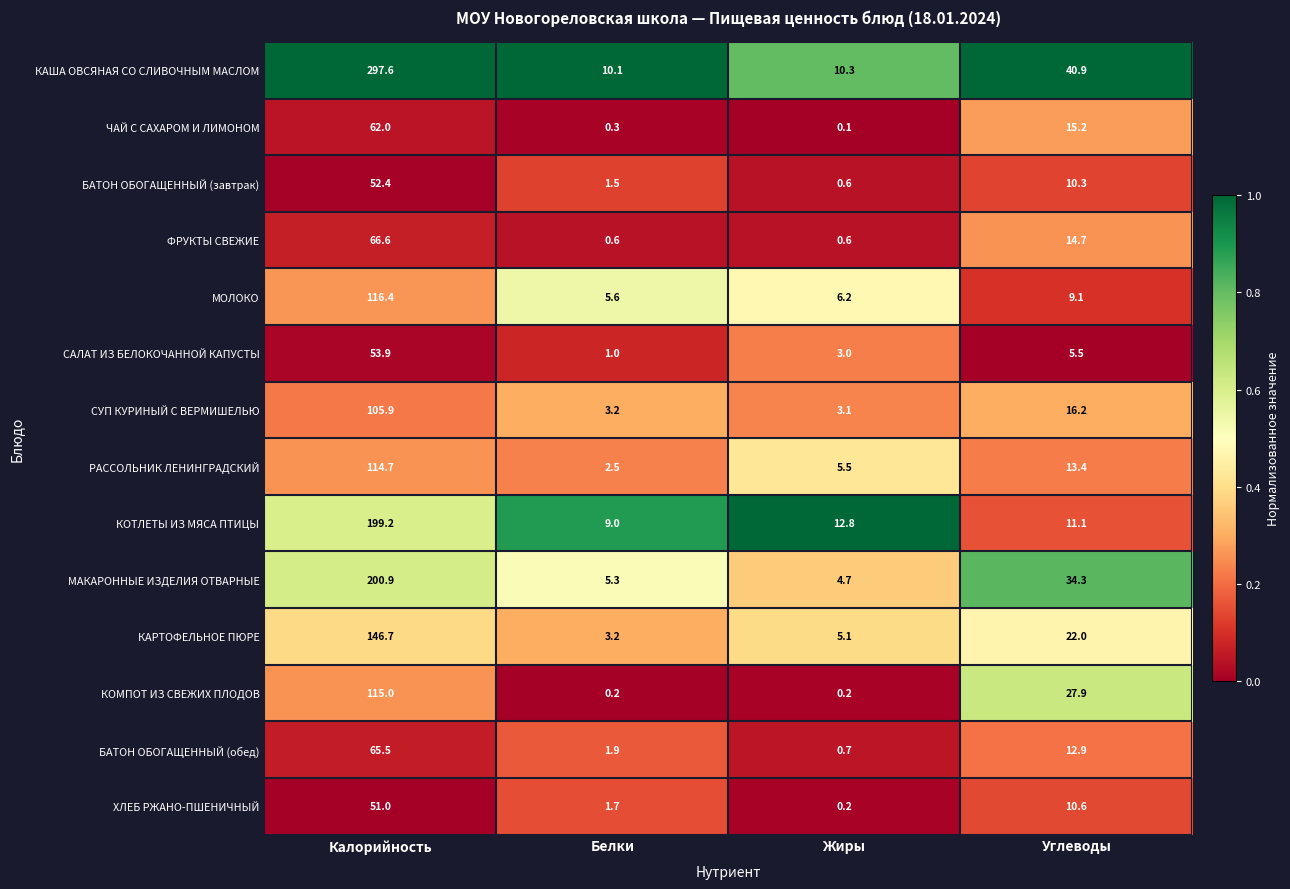

List the series in order of their peak value, highest first.

КАША ОВСЯНАЯ СО СЛИВОЧНЫМ МАСЛОМ, МАКАРОННЫЕ ИЗДЕЛИЯ ОТВАРНЫЕ, КОТЛЕТЫ ИЗ МЯСА ПТИЦЫ, КАРТОФЕЛЬНОЕ ПЮРЕ, МОЛОКО, КОМПОТ ИЗ СВЕЖИХ ПЛОДОВ, РАССОЛЬНИК ЛЕНИНГРАДСКИЙ, СУП КУРИНЫЙ С ВЕРМИШЕЛЬЮ, ФРУКТЫ СВЕЖИЕ, БАТОН ОБОГАЩЕННЫЙ (обед), ЧАЙ С САХАРОМ И ЛИМОНОМ, САЛАТ ИЗ БЕЛОКОЧАННОЙ КАПУСТЫ, БАТОН ОБОГАЩЕННЫЙ (завтрак), ХЛЕБ РЖАНО-ПШЕНИЧНЫЙ